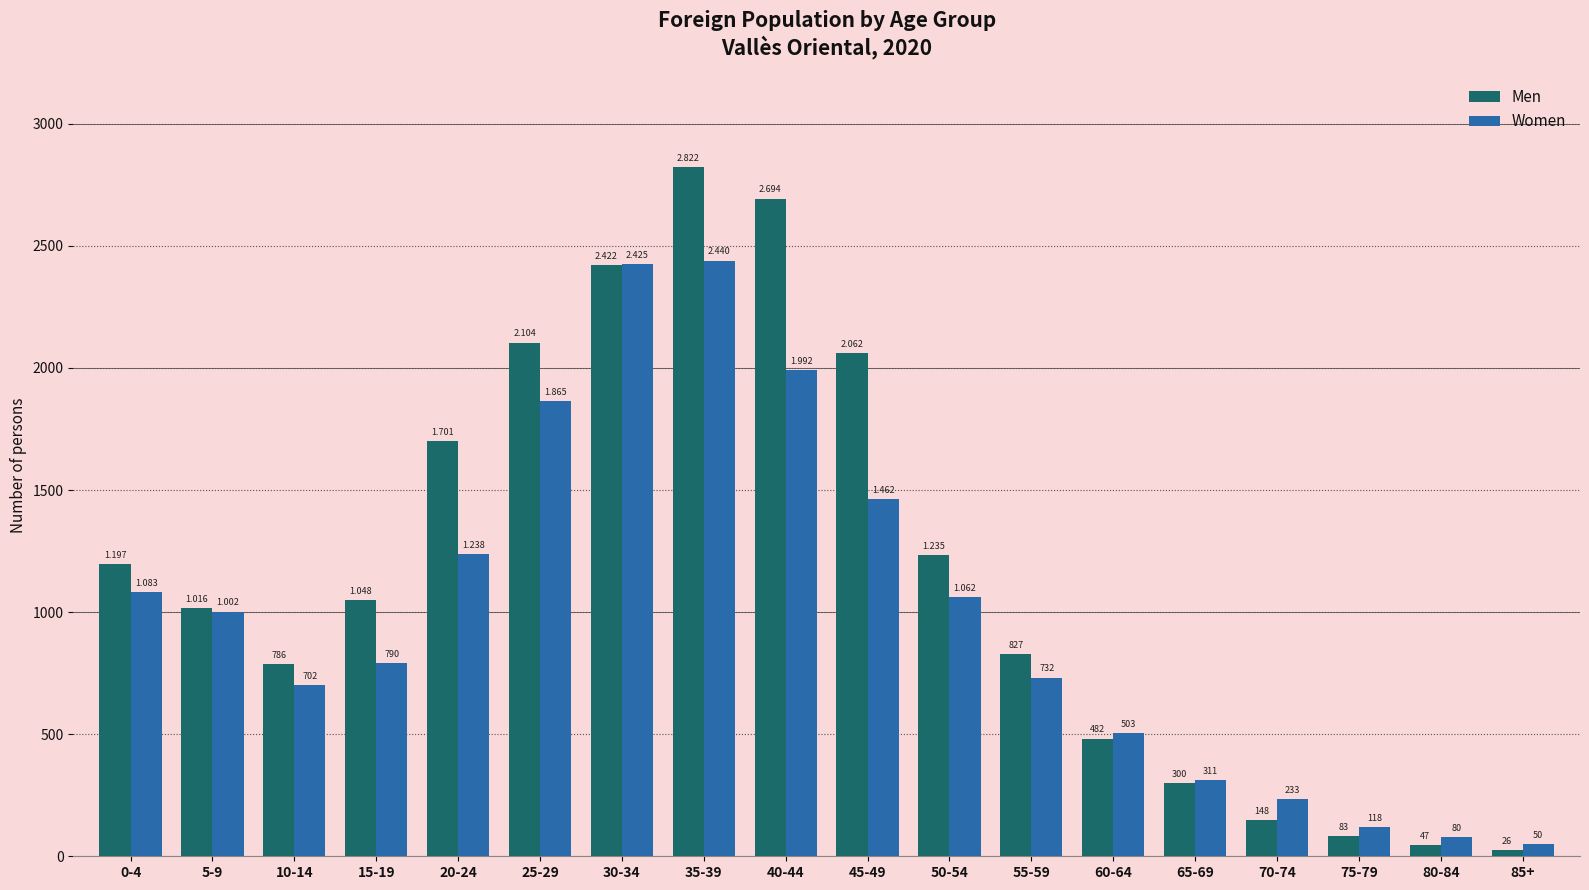

What is the average value of the Women series?

1005